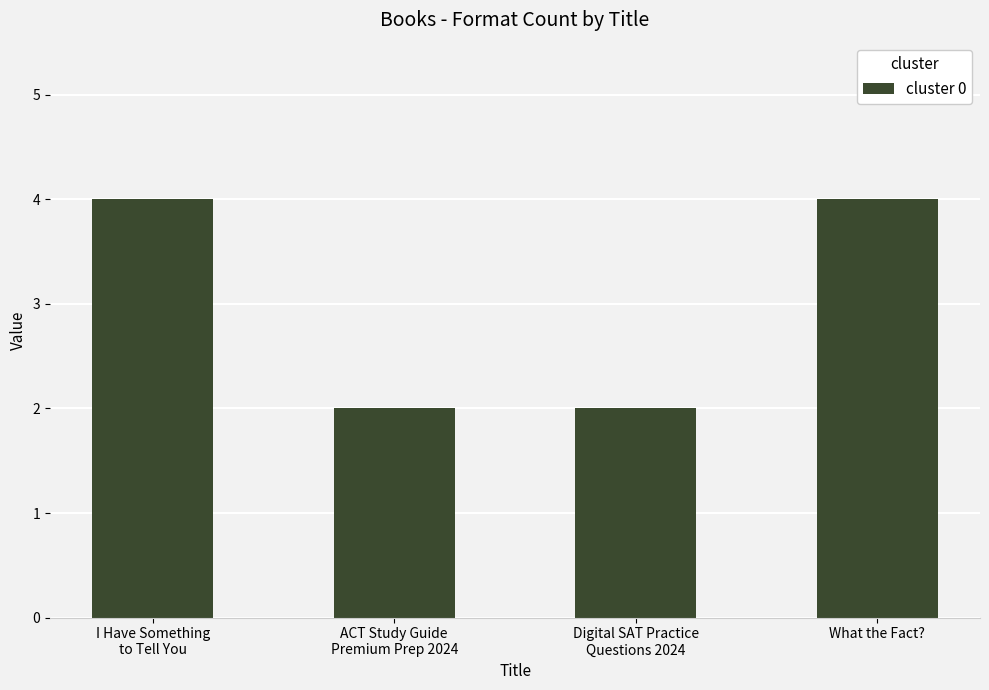

Is it true that the value at What the Fact? is 4?

True